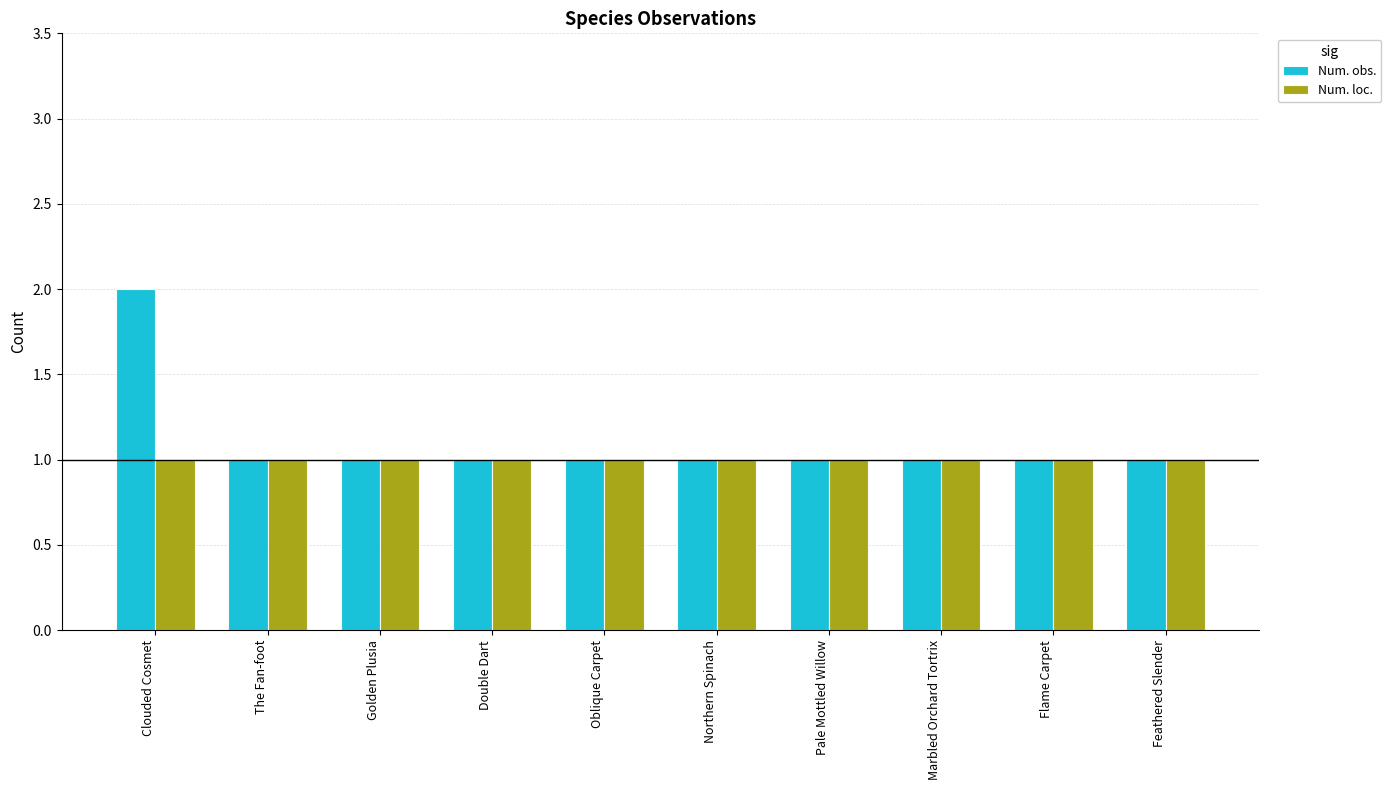

The Num. obs. series shows 1 at Oblique Carpet. True or false?

True